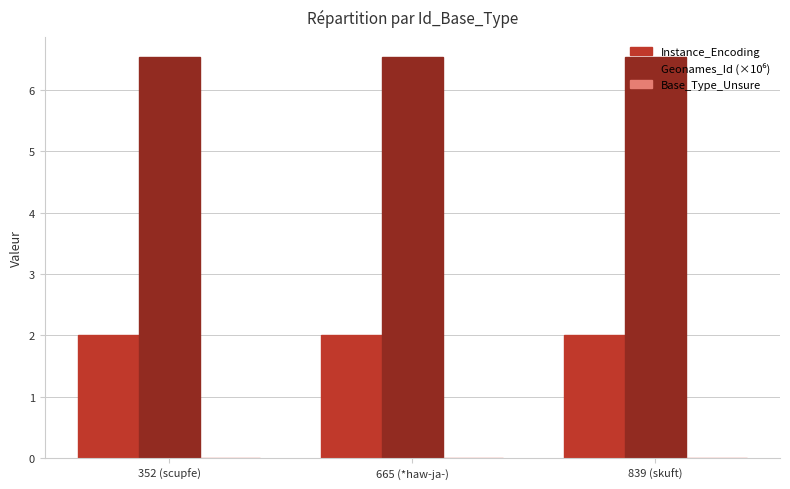

At how many categories does at least one series exceed 3?

3